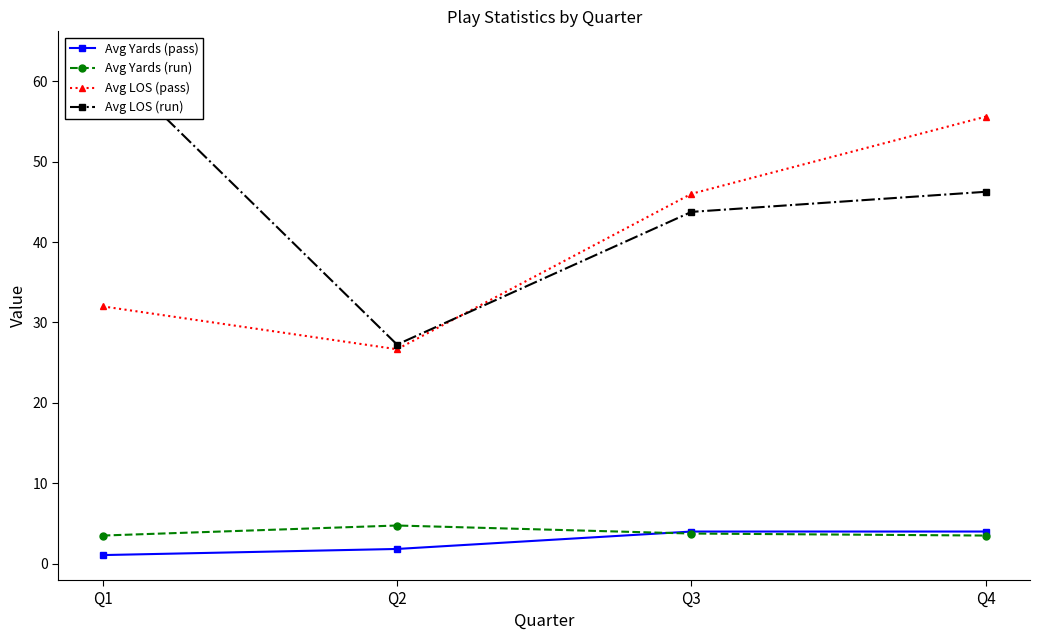

True or false: Avg Yards (run) and Avg LOS (pass) intersect in this chart.

False